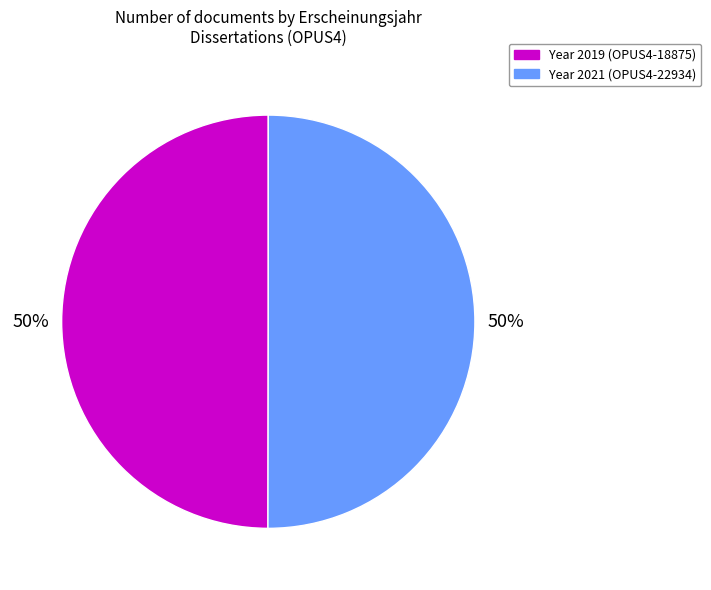

To the nearest percent, what is the average slice percentage?

50%